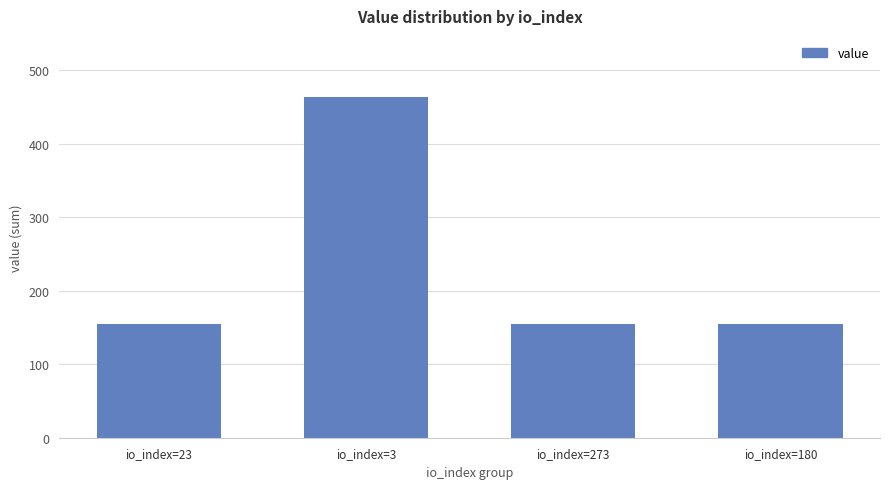

The chart shows a value of 463.3 at io_index=3. True or false?

True